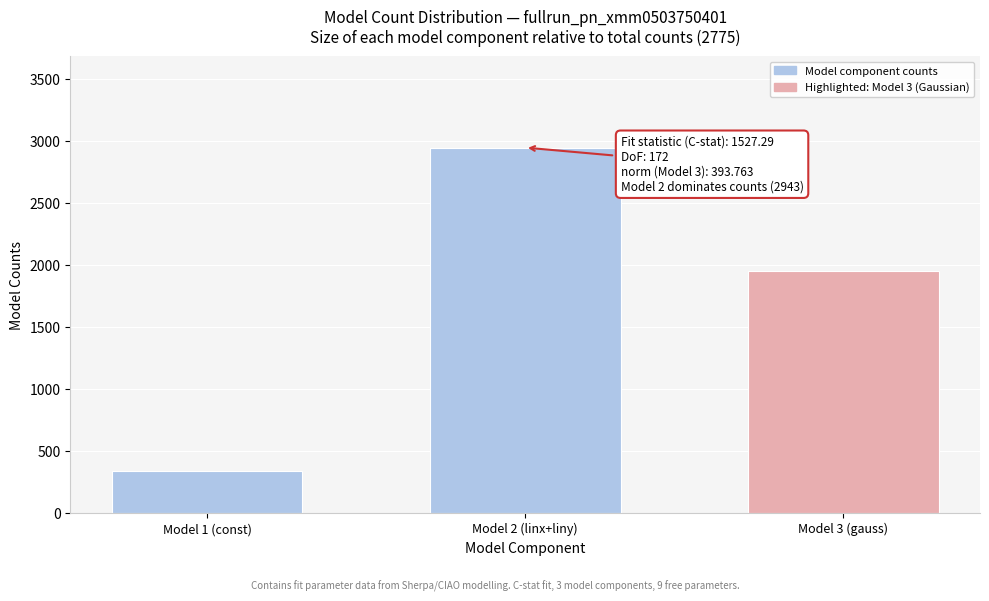

Reading left to right, list all the values displayed in this chart.

334.0	2943.5	1952.6